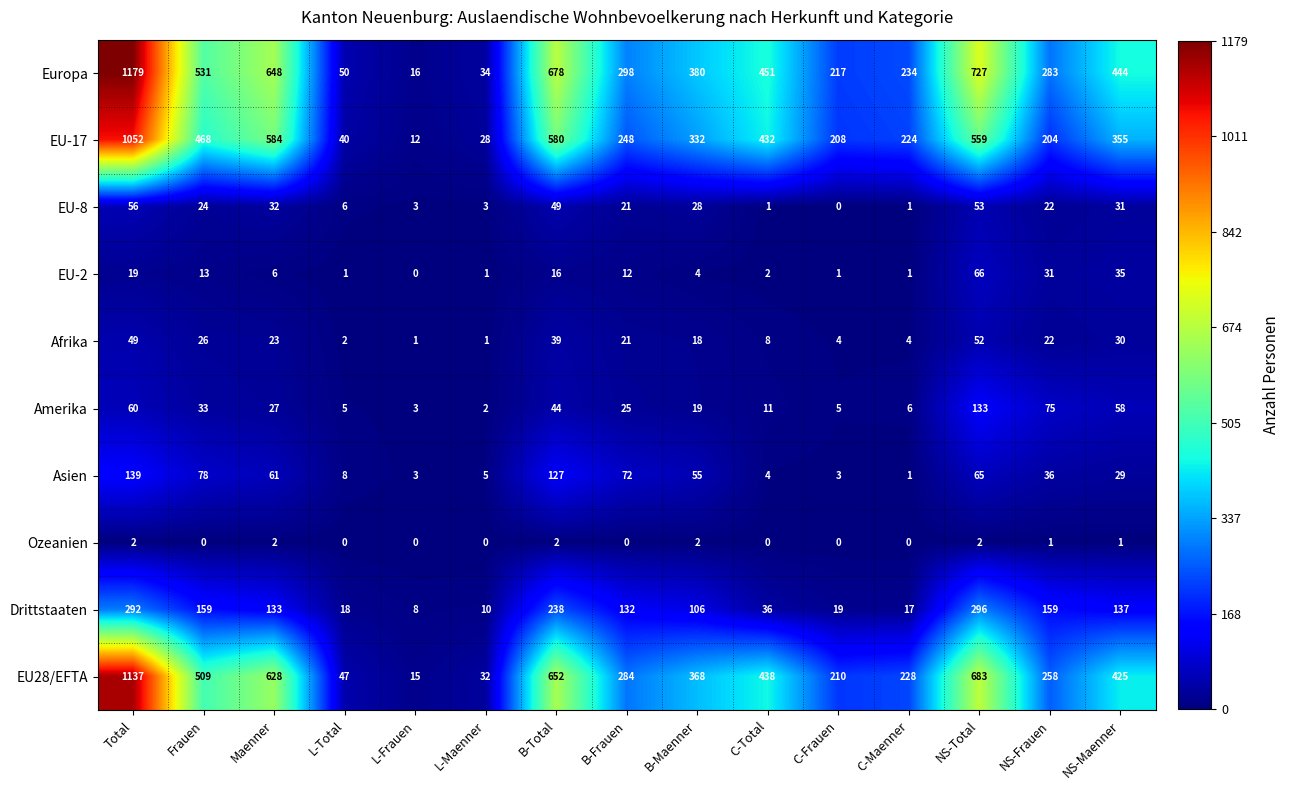

The Ozeanien series shows 0 at L-Frauen. True or false?

True